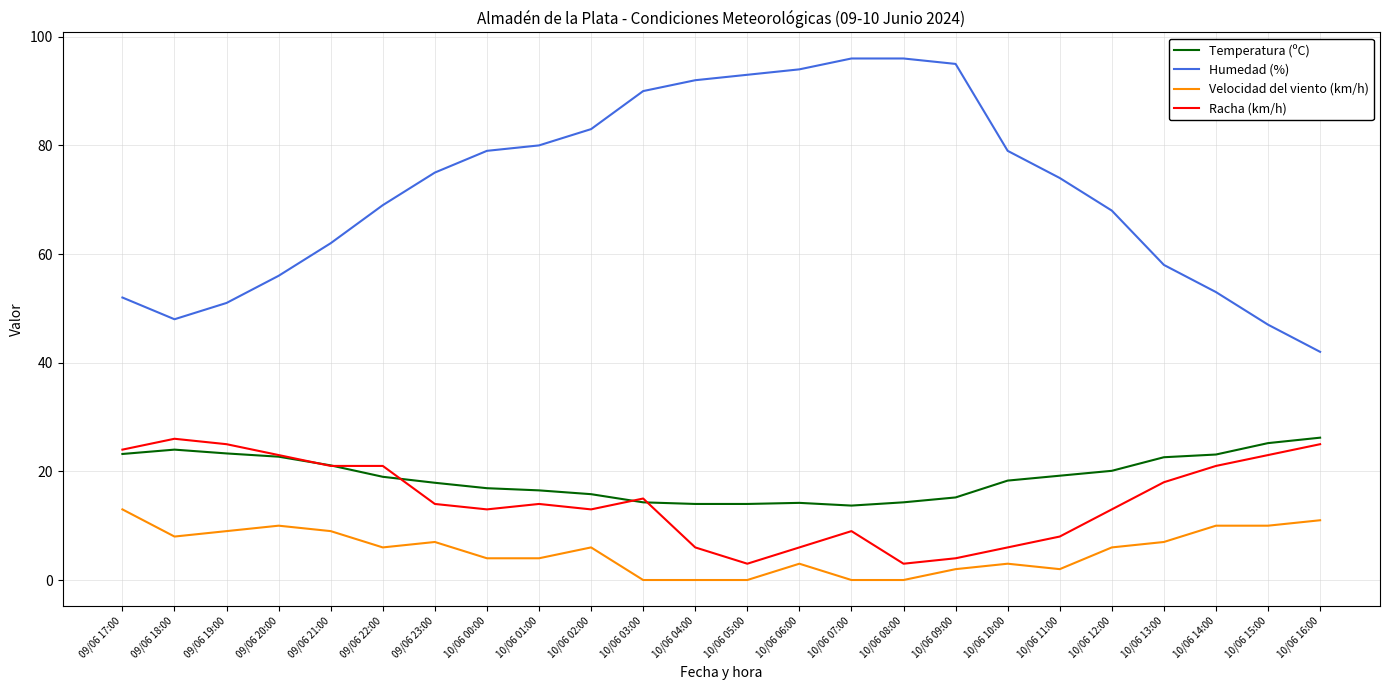

What is the maximum value shown in the chart?

96.0